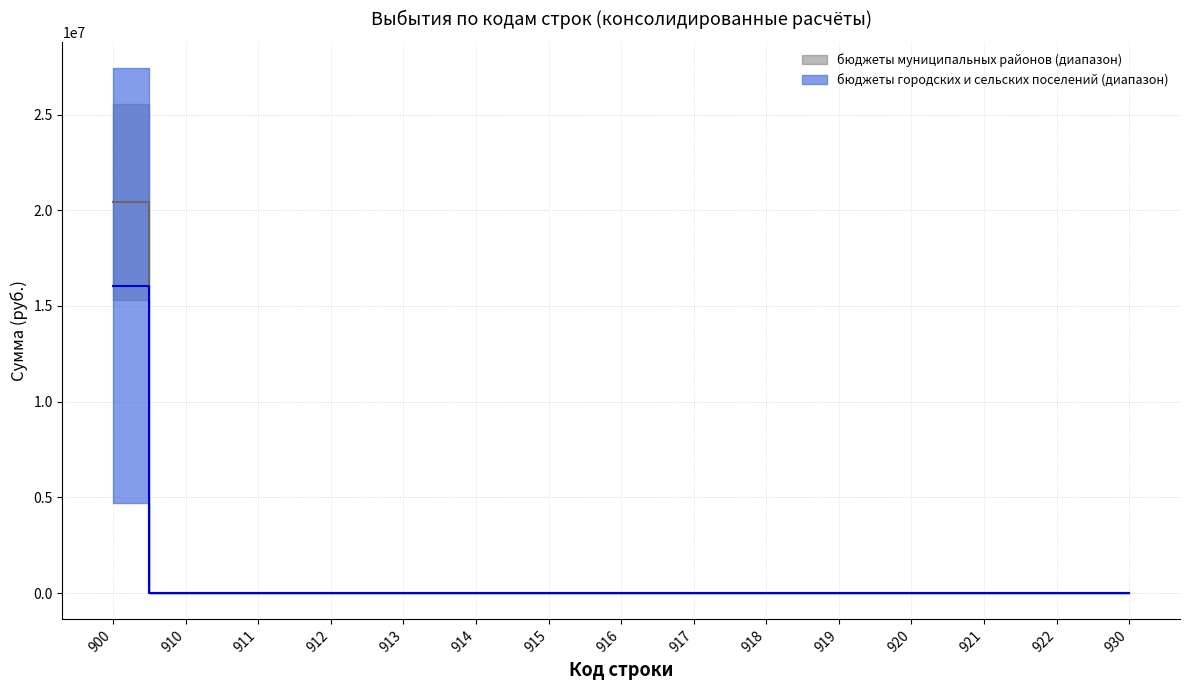

Is it true that бюджеты городских поселений equals 0.0 at 915?

True